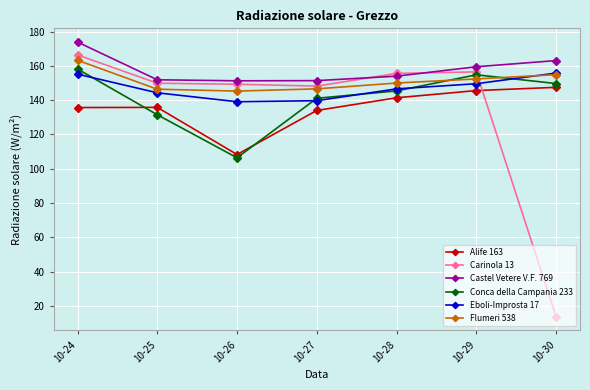

What is the average value of the Alife 163 series?

135.5